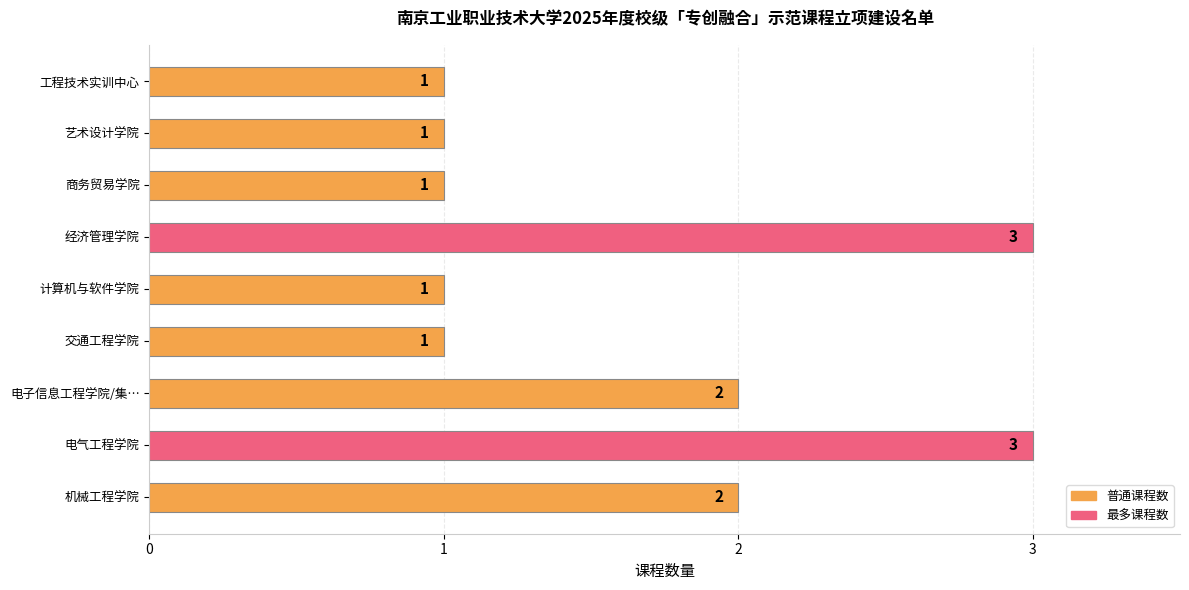

What is the ratio of the value at 经济管理学院 to the value at 电子信息工程学院/集…?

1.5